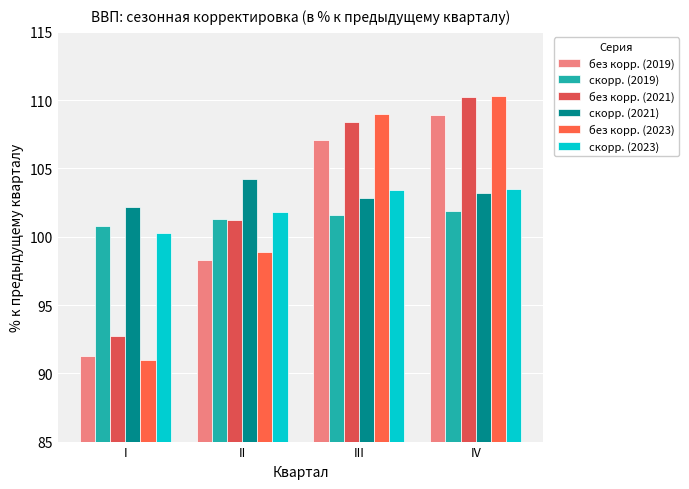

Which series changed the most between I and IV?

без корр. (2023)